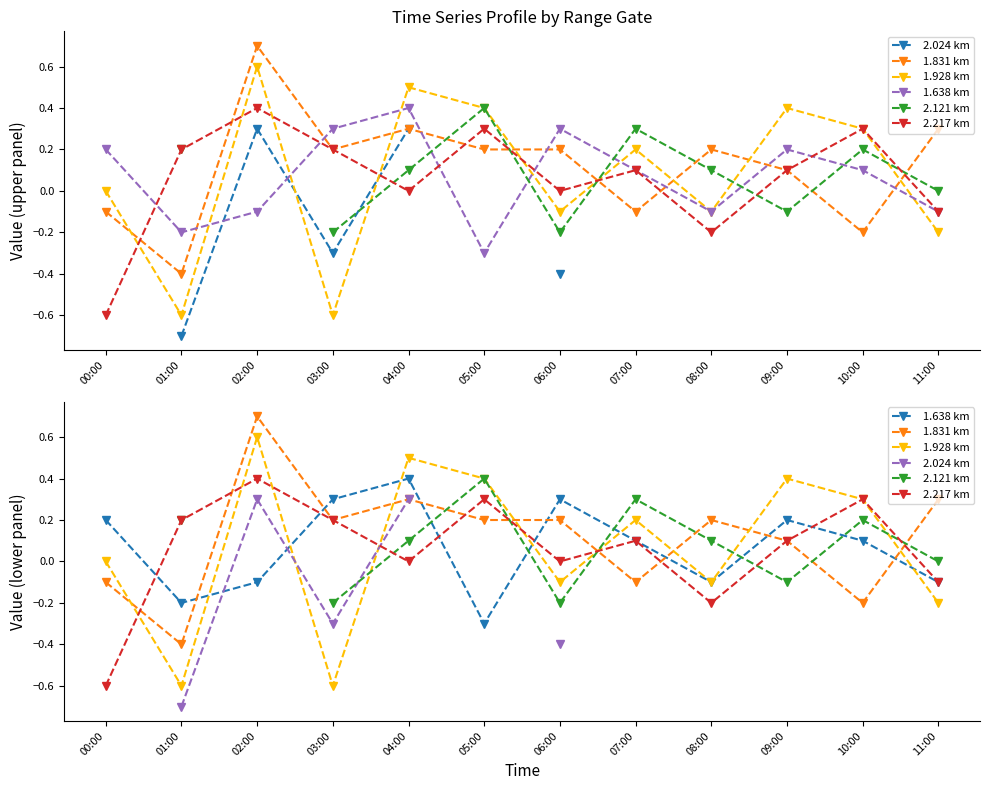

At which label does 2.217 km first exceed 0?

01:00